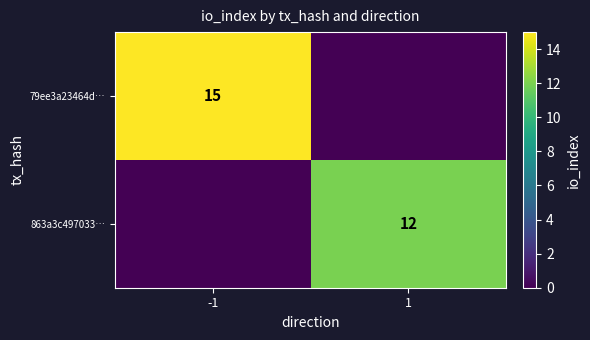

At which category is the sum across all series the highest?

-1